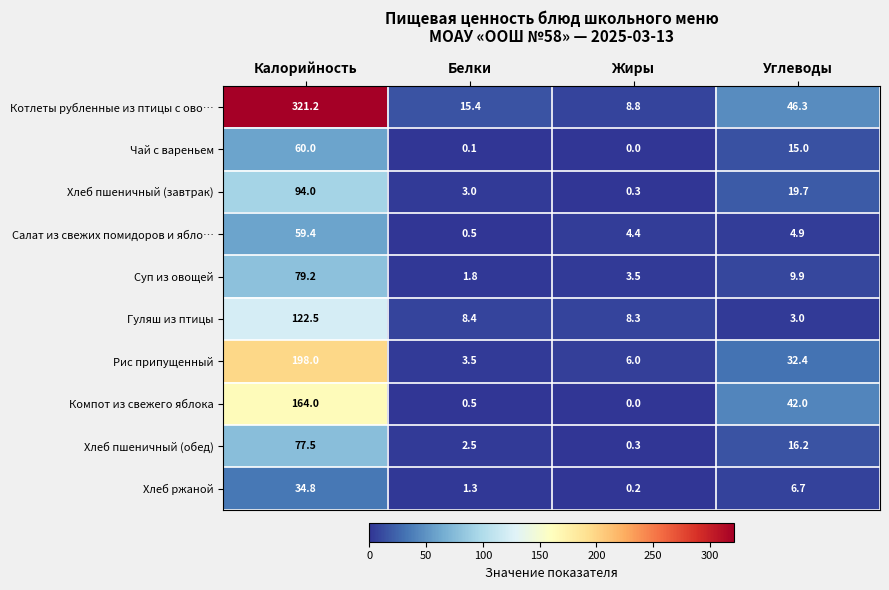

What is the approximate value of Хлеб пшеничный (обед) at Калорийность?

77.5